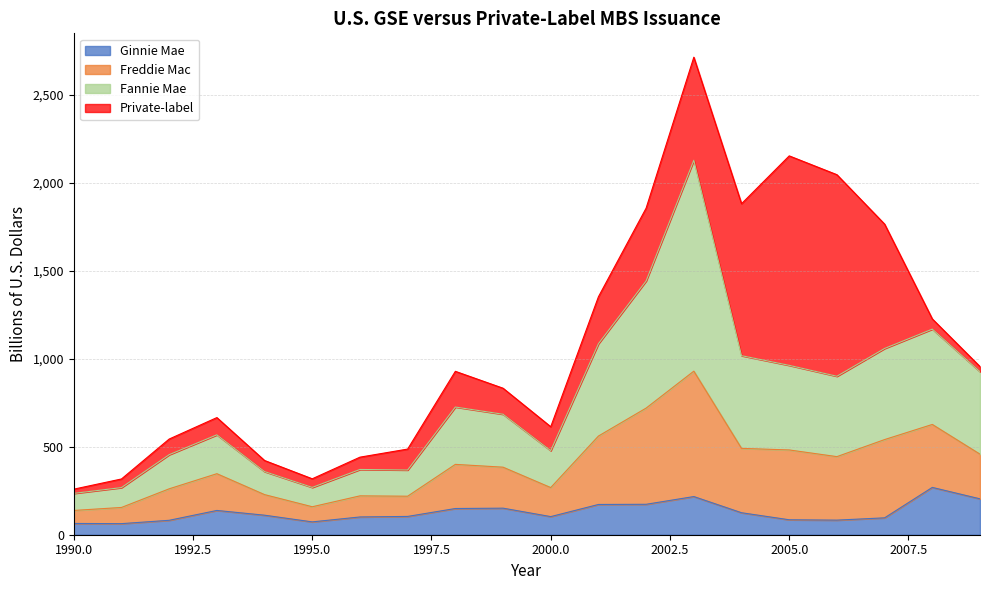

How many values in the Ginnie Mae series exceed 111?

9